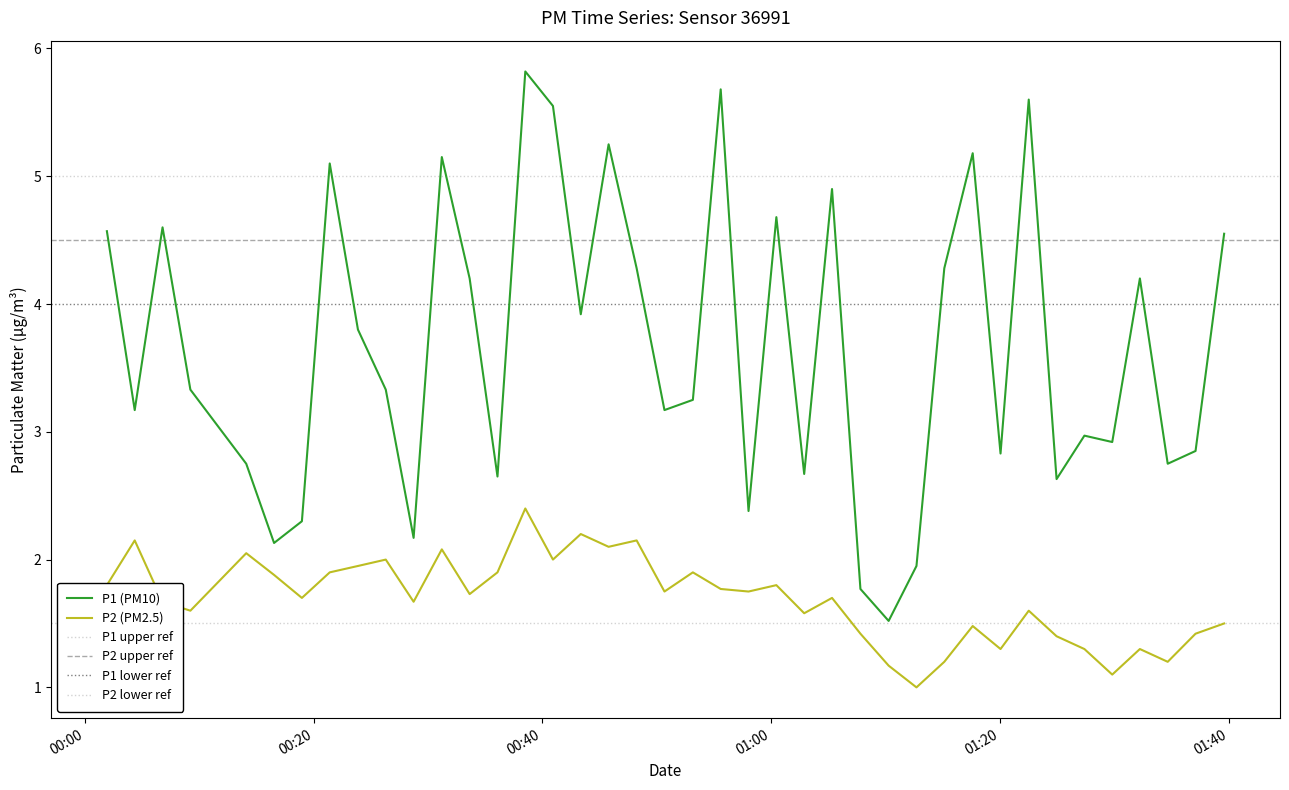

True or false: P1 (PM10) and P2 (PM2.5) cross at least once.

False